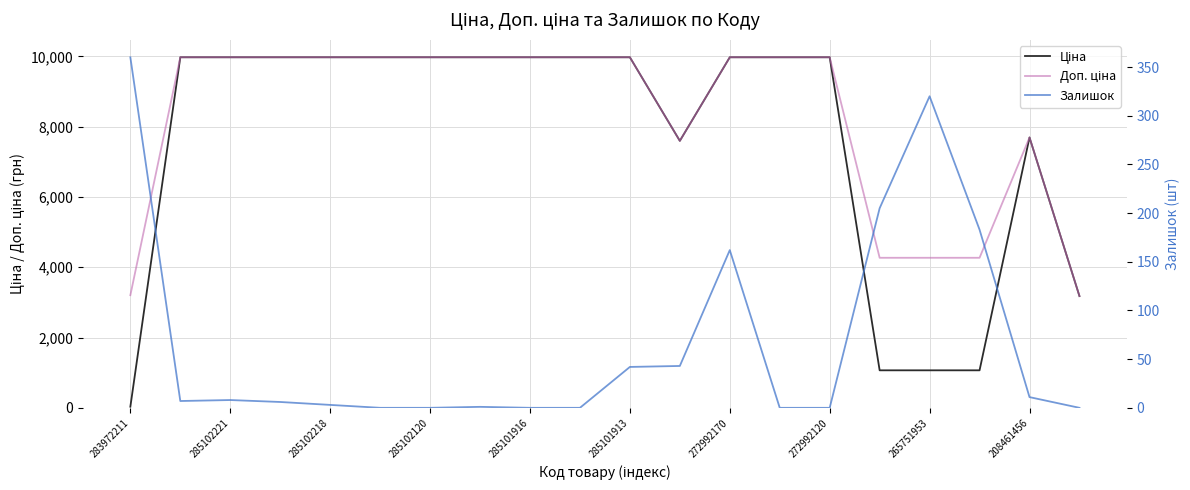

Which series ends up on top after the final intersection of Залишок and Ціна?

Ціна